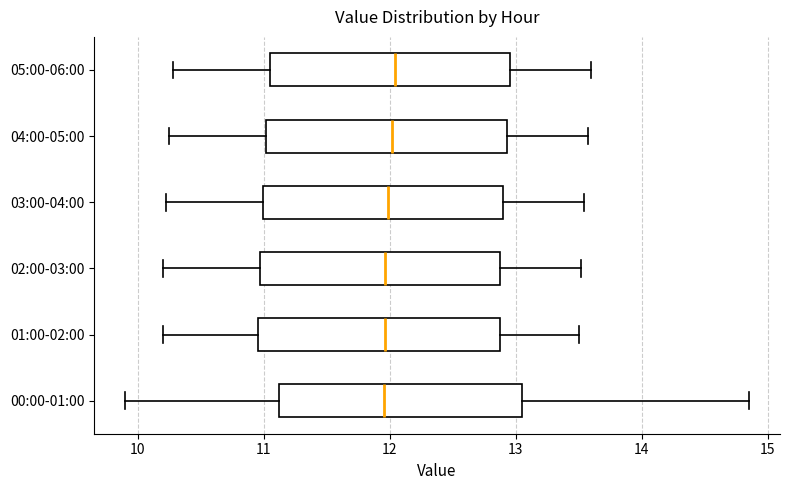

Reading bottom to top, read every box against the x-axis: the position of its median line, the range the box covers, and the ends of its whiskers. The values are not printed on the chart, so give them approximately, as read against the axis.

00:00-01:00: median 12.0, box 11.1 to 13.1, whiskers 9.9 to 14.9
01:00-02:00: median 12.0, box 11.0 to 12.9, whiskers 10.2 to 13.5
02:00-03:00: median 12.0, box 11.0 to 12.9, whiskers 10.2 to 13.5
03:00-04:00: median 12.0, box 11.0 to 12.9, whiskers 10.2 to 13.5
04:00-05:00: median 12.0, box 11.0 to 12.9, whiskers 10.3 to 13.6
05:00-06:00: median 12.0, box 11.1 to 13.0, whiskers 10.3 to 13.6